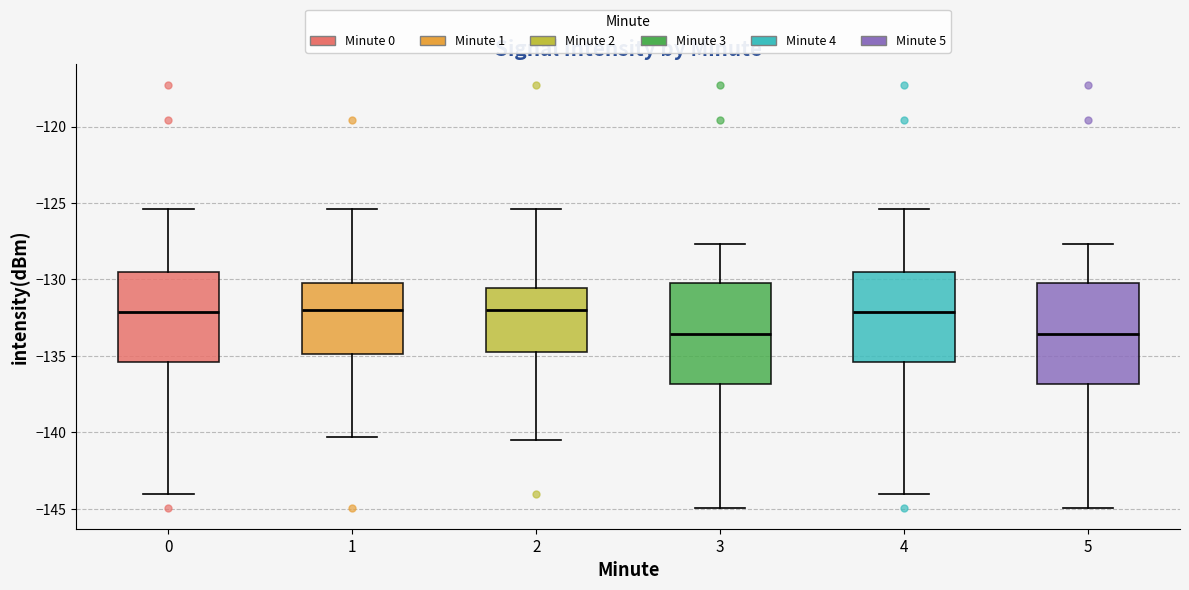

Reading left to right, read every box against the y-axis: the position of its median line, the range the box covers, and the ends of its whiskers. The values are not printed on the chart, so give them approximately, as read against the axis.

0: median -132.0, box -135.5 to -129.5, whiskers -144.0 to -125.5
1: median -132.0, box -135.0 to -130.0, whiskers -140.5 to -125.5
2: median -132.0, box -135.0 to -130.5, whiskers -140.5 to -125.5
3: median -133.5, box -137.0 to -130.5, whiskers -145.0 to -127.5
4: median -132.0, box -135.5 to -129.5, whiskers -144.0 to -125.5
5: median -133.5, box -137.0 to -130.5, whiskers -145.0 to -127.5